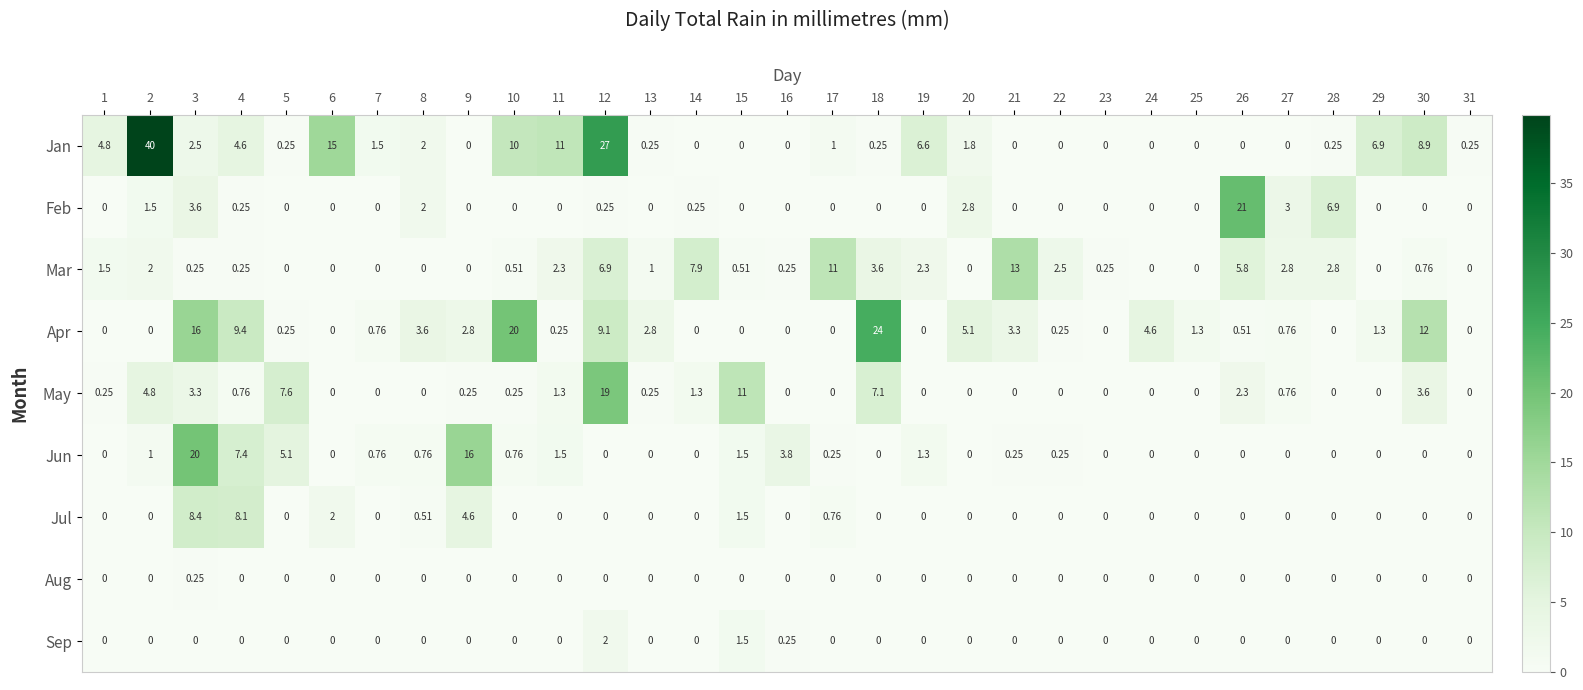

Count the number of data series in this chart.

9